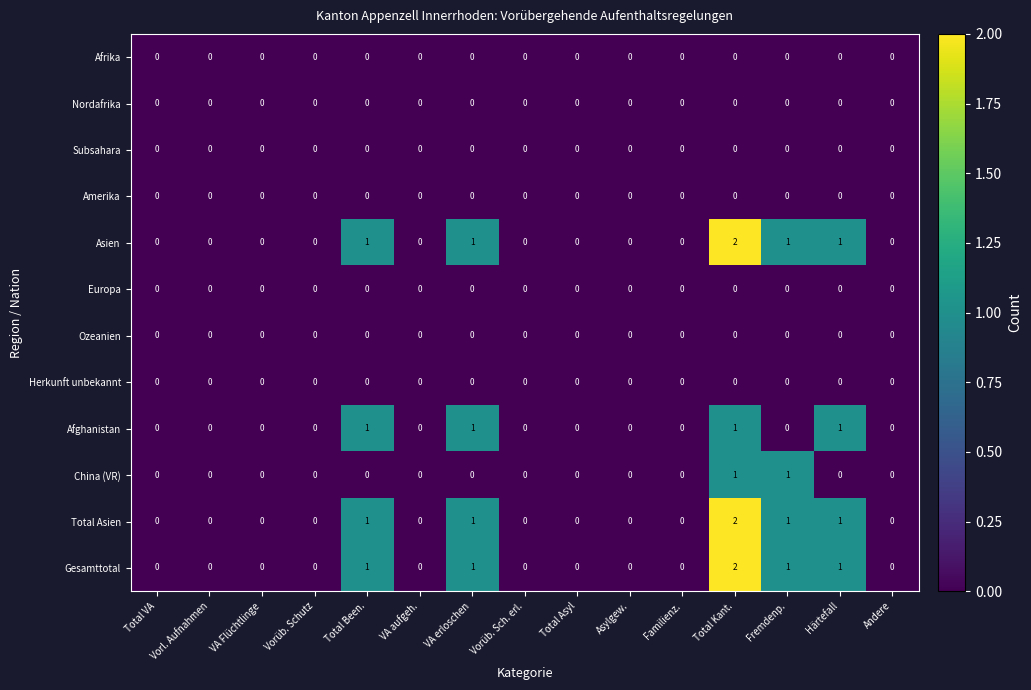

The value of Afghanistan at VA Flüchtlinge is 0. True or false?

True